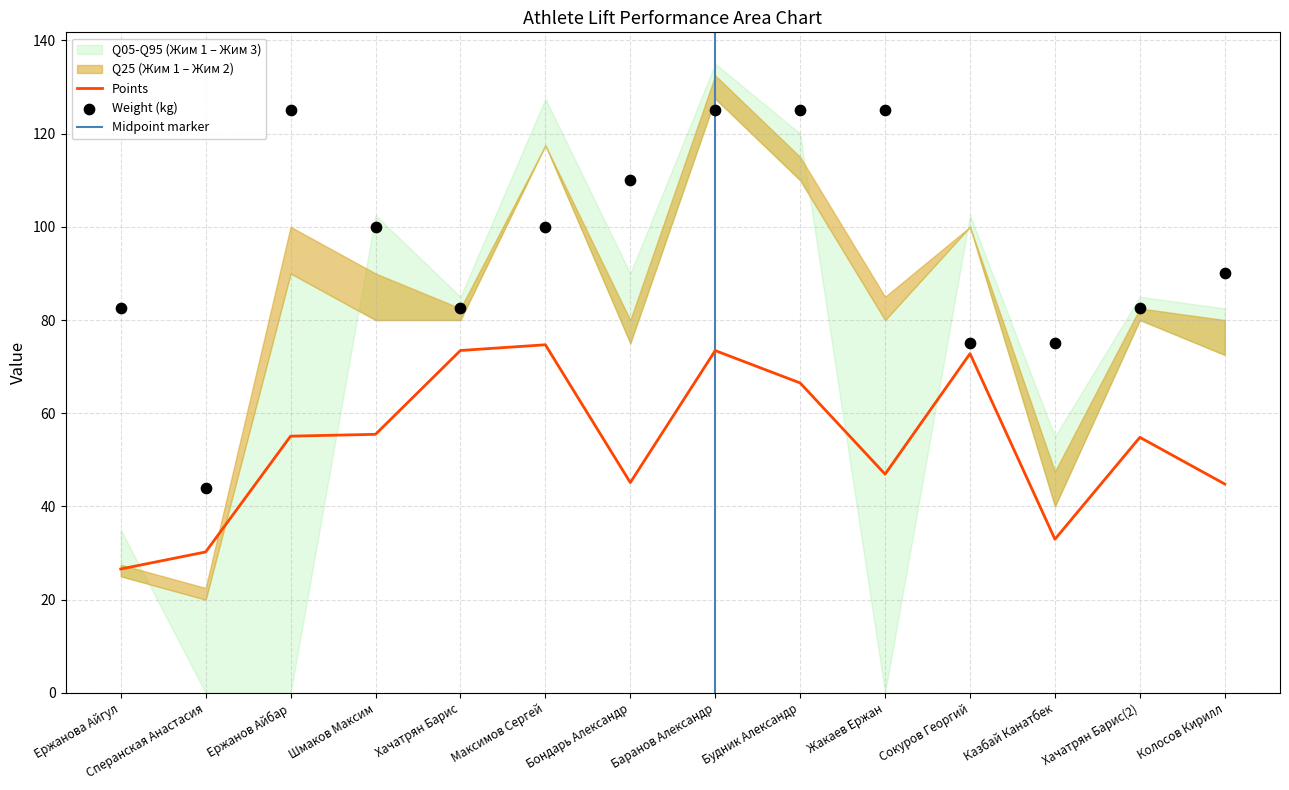

The value of Points at Сперанская Анастасия is 47.8. True or false?

False